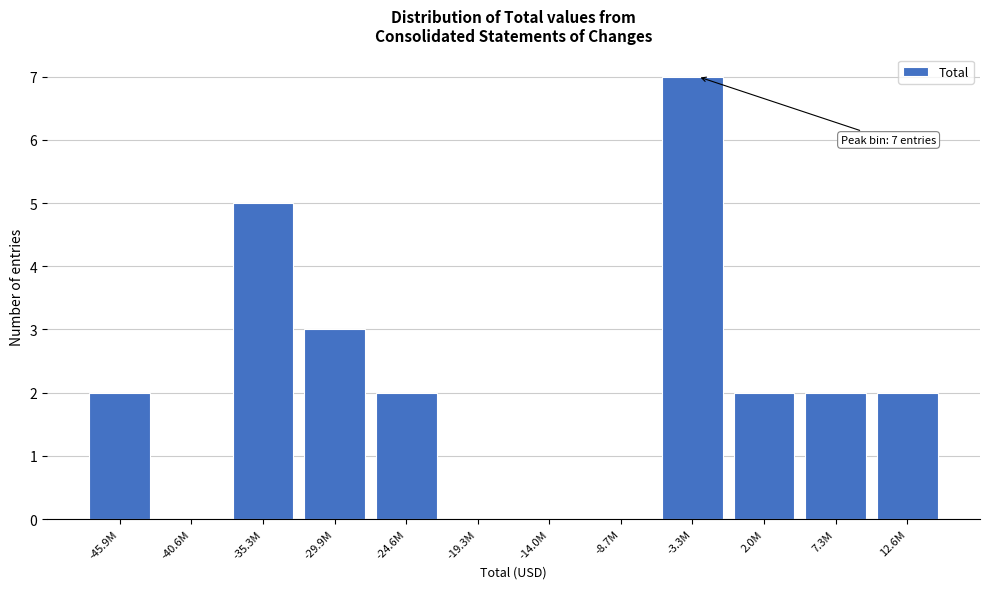

Reading left to right, list all the values displayed in this chart.

-45.9M=2	-40.6M=0	-35.3M=5	-29.9M=3	-24.6M=2	-19.3M=0	-14.0M=0	-8.7M=0	-3.3M=7	2.0M=2	7.3M=2	12.6M=2